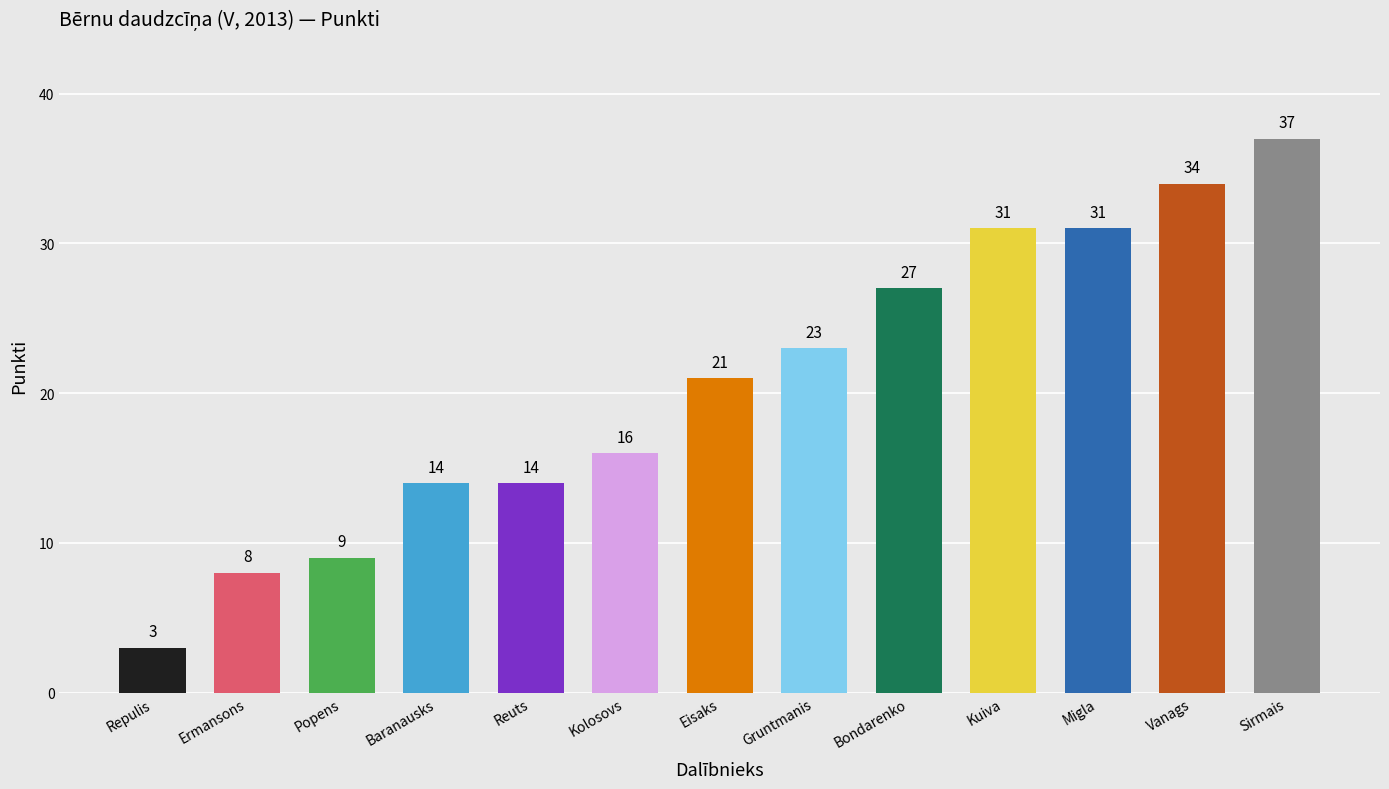

Which category has the lowest value across all series?

Repulis